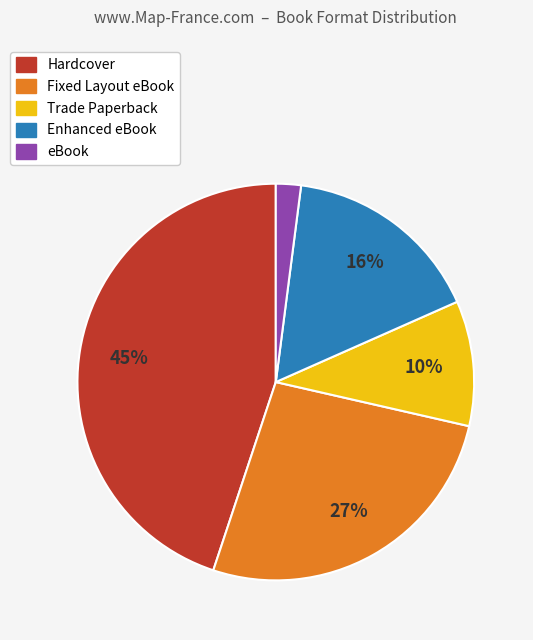

How many segments does this pie chart have?

5